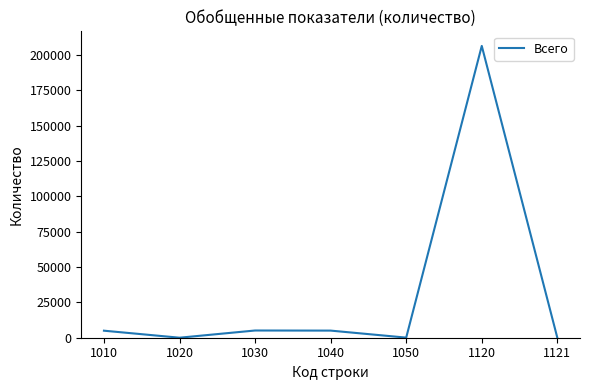

Approximately how many times larger is the value at 1120 compared to 1040?

41.0